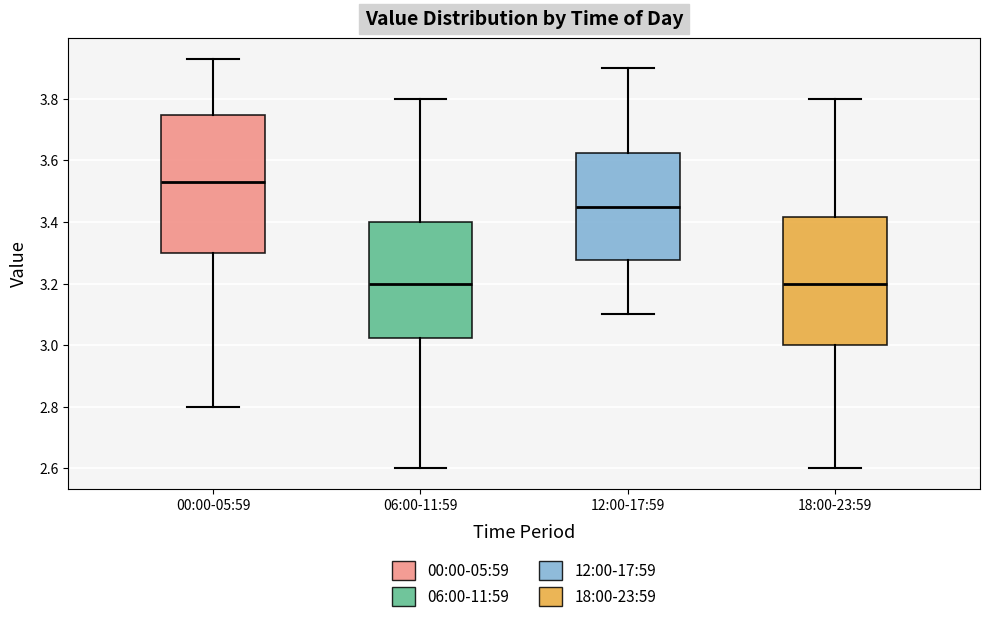

Which box is the tallest, from its lower edge to its upper edge?

00:00-05:59